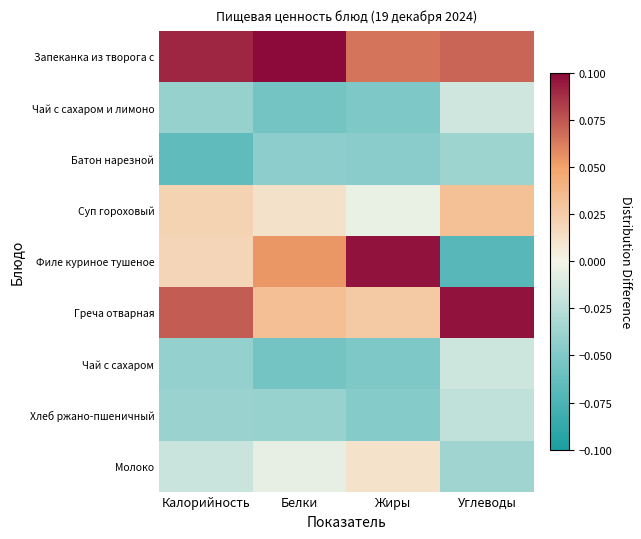

Between Калорийность and Углеводы, which series saw the biggest shift?

Филе куриное тушеное